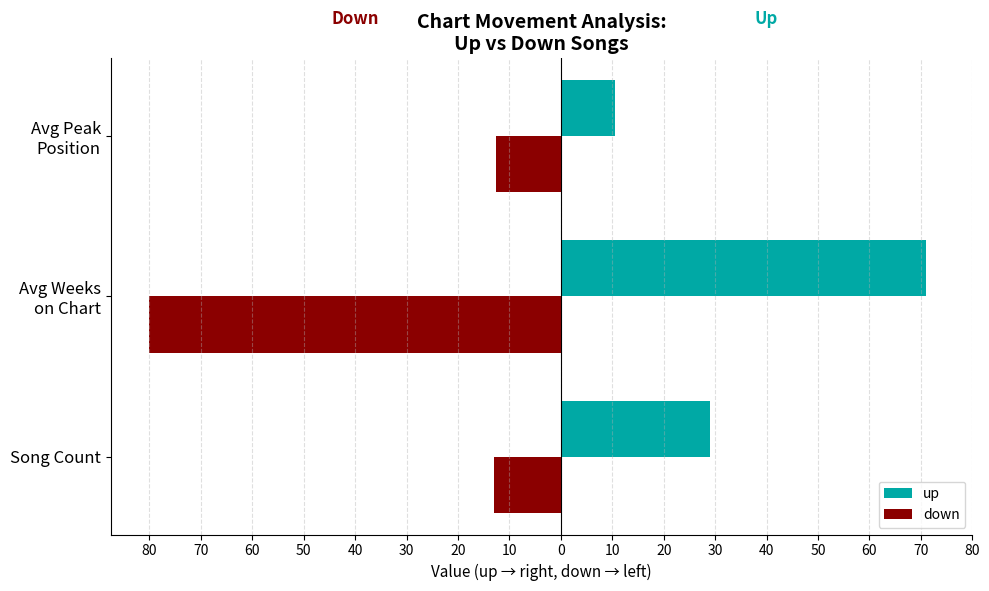

What are all the series names shown in the legend?

up, down